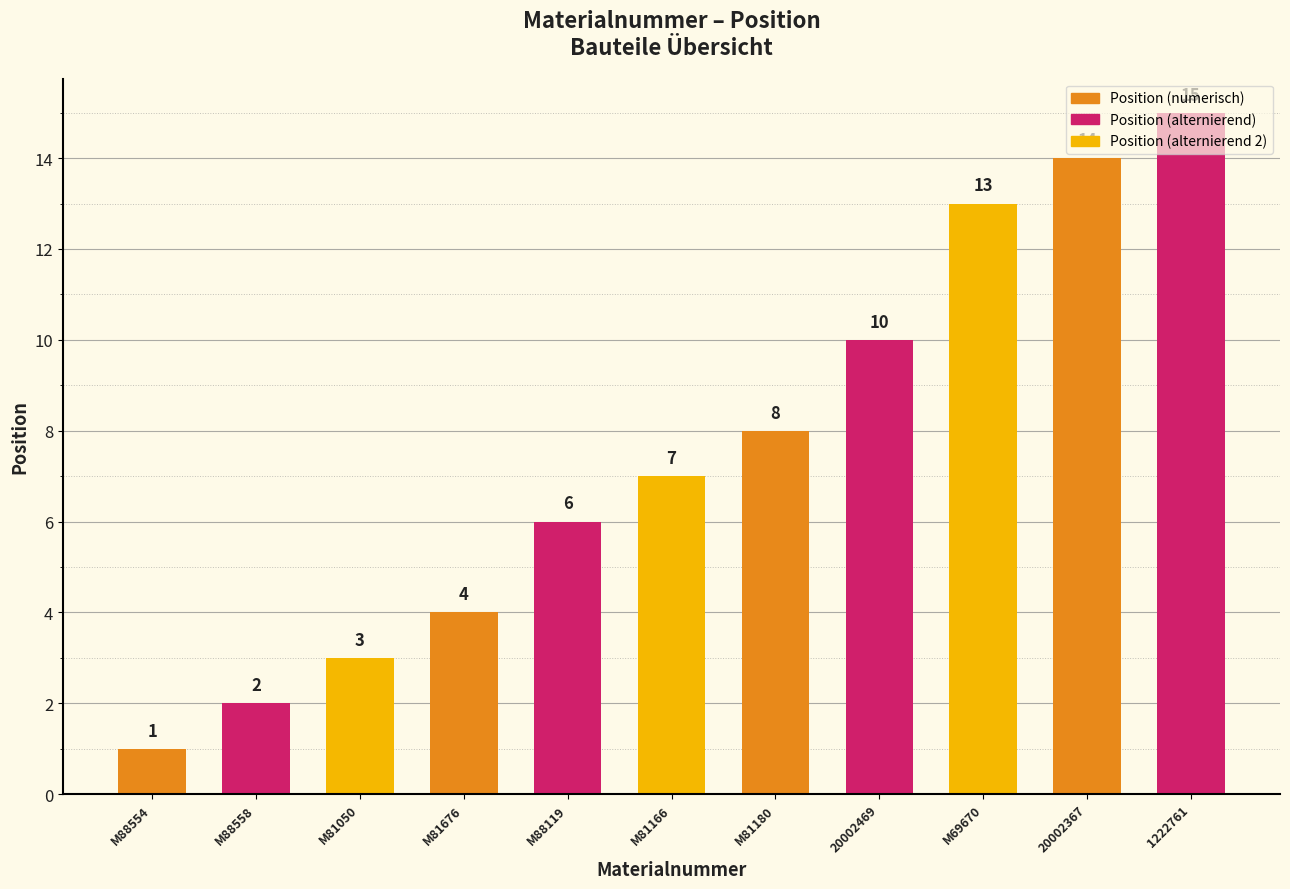

What is the label of the 7th bar from the left?

M81180